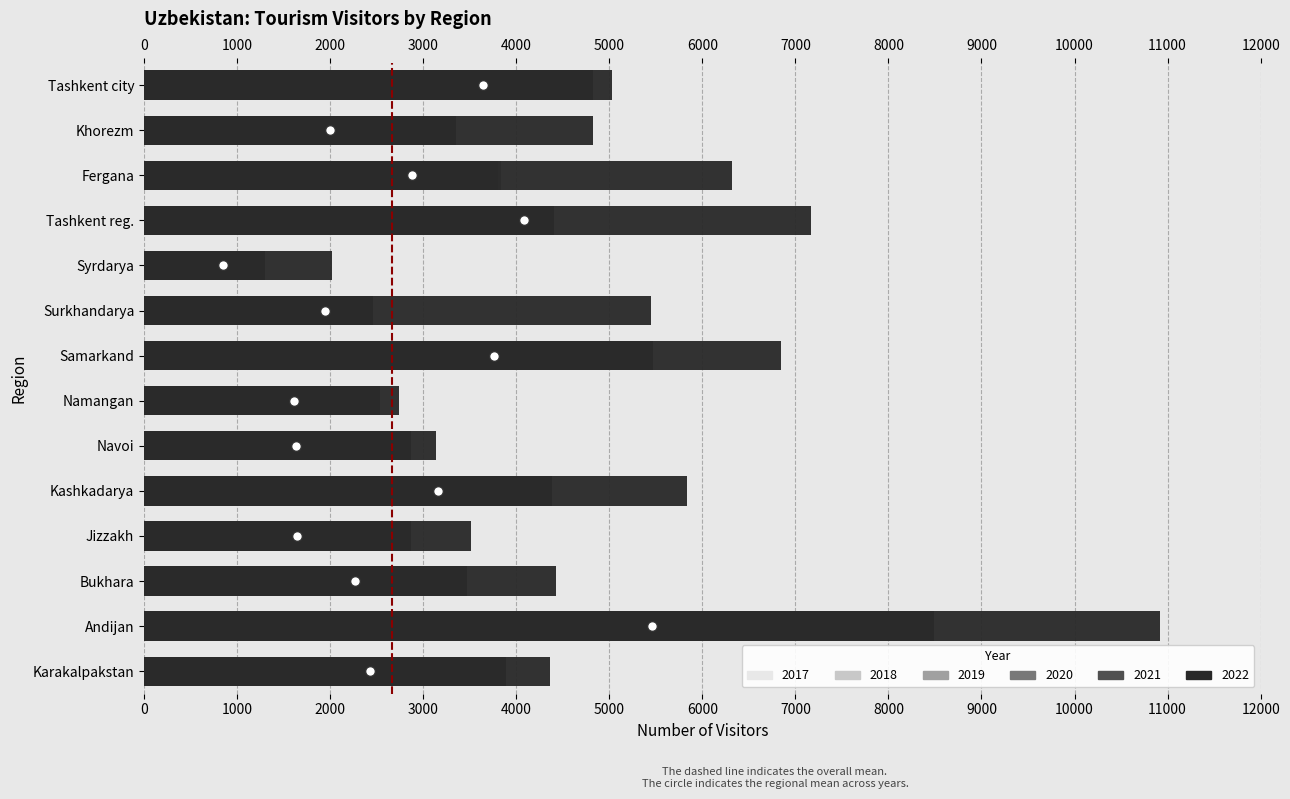

Reading left to right, what are all the values shown in this chart?

2017: 62	139	266	53	265	23	231	231	47	10	2516	824	173	2541
2018: 619	655	497	80	1269	153	536	2248	148	75	2779	947	200	3066
2019: 2198	4278	2015	1077	3161	1547	1691	2667	2235	725	3725	1509	1262	3331
2020: 3403	8263	2945	2249	4047	2068	1954	5131	1326	943	3882	3839	2196	3055
2021: 3895	8494	3472	2874	4380	2870	2536	5472	2458	1305	4401	3809	3349	4824
2022: 4368	10914	4430	3509	5833	3141	2739	6845	5449	2016	7169	6324	4821	5033